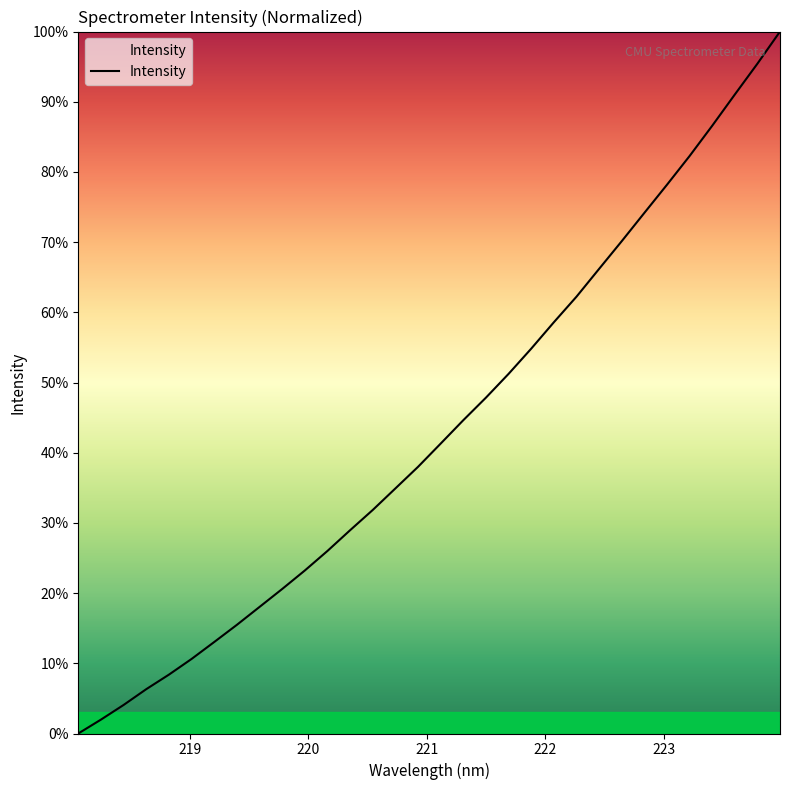

What is the maximum value shown in the chart?

100.0